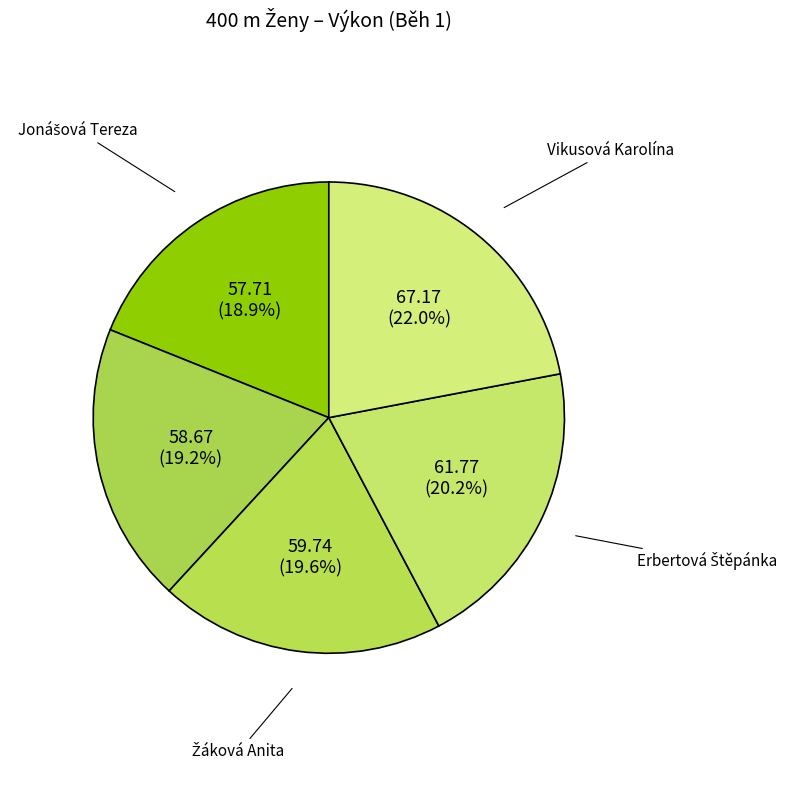

What is the largest slice in the pie chart?

Vikusová Karolína